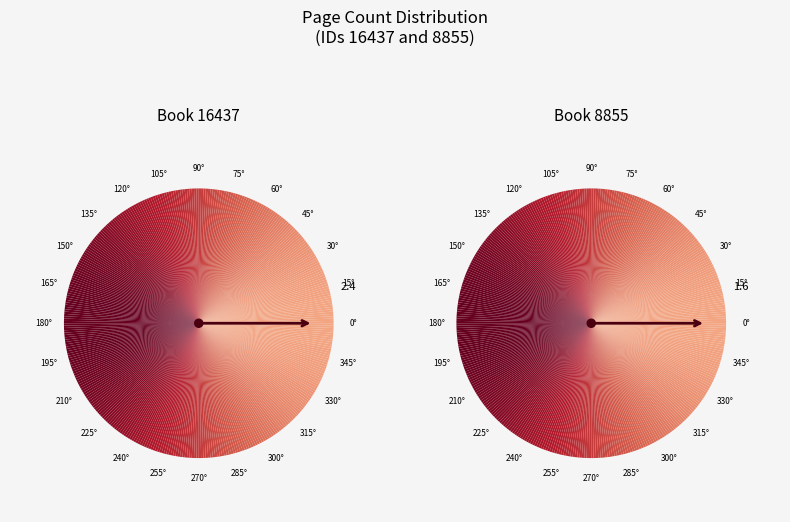

What percentage is the 16437 slice, to the nearest percent?

60%